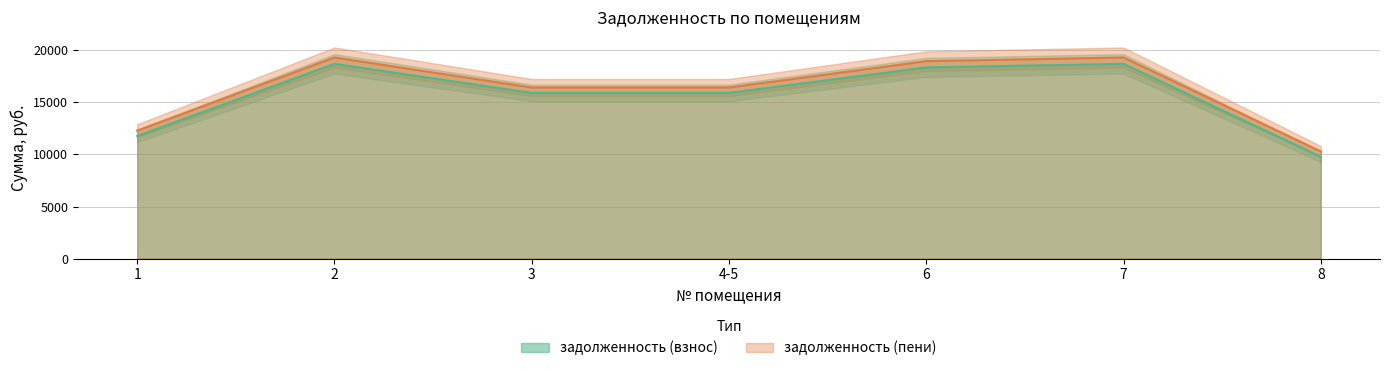

Which series has the widest spread of values?

задолженность (пени)